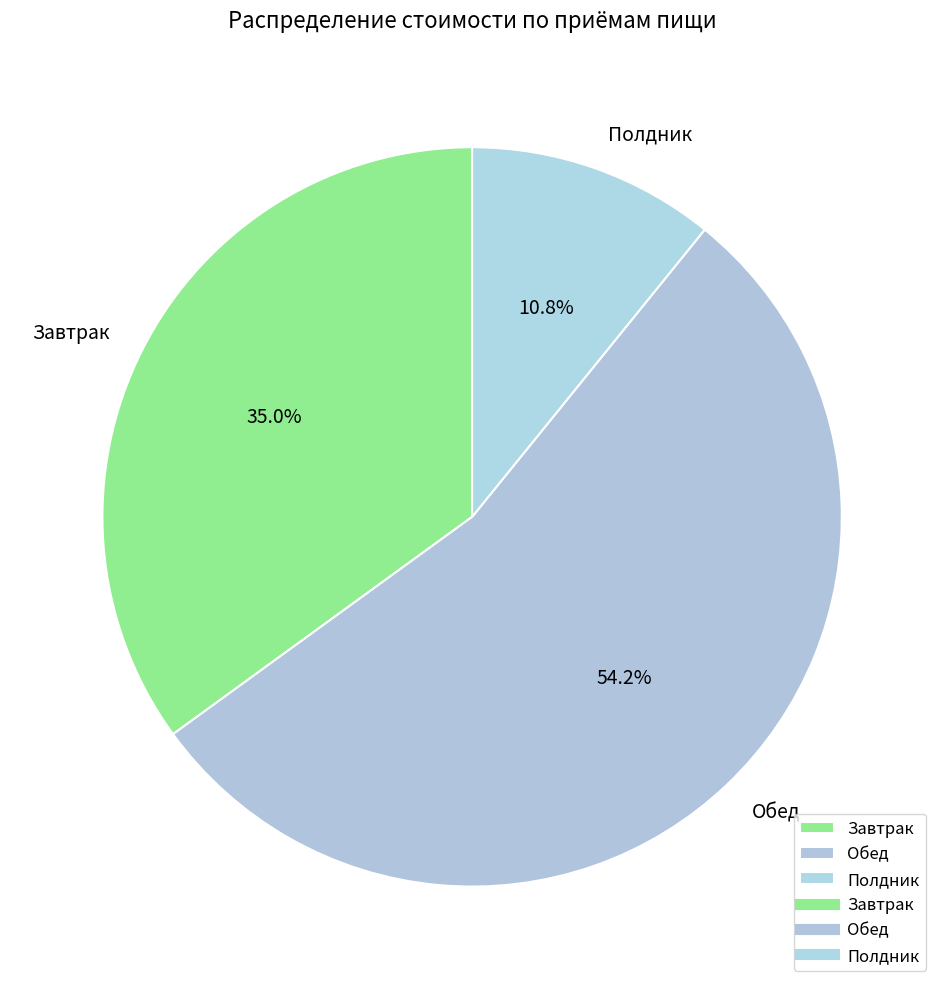

To the nearest percent, what percentage of the pie is Завтрак?

35%